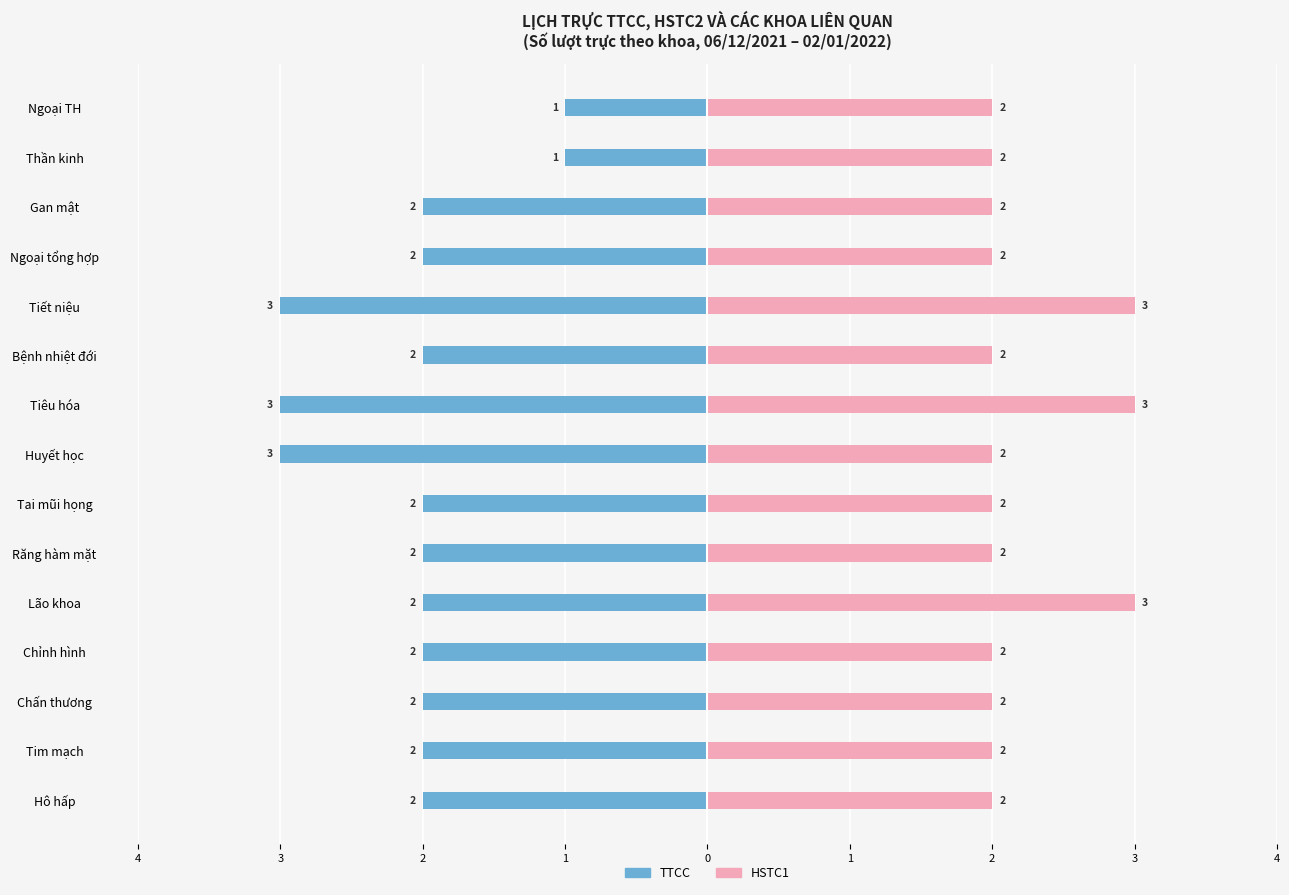

The HSTC1 series shows 1 at 9. True or false?

False